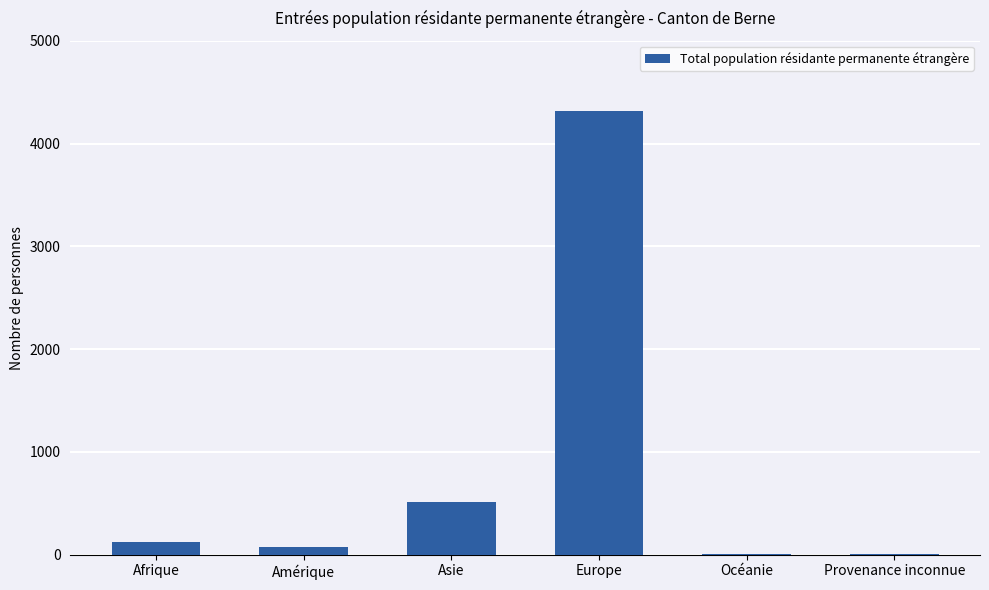

Which has a higher value, Asie or Océanie?

Asie